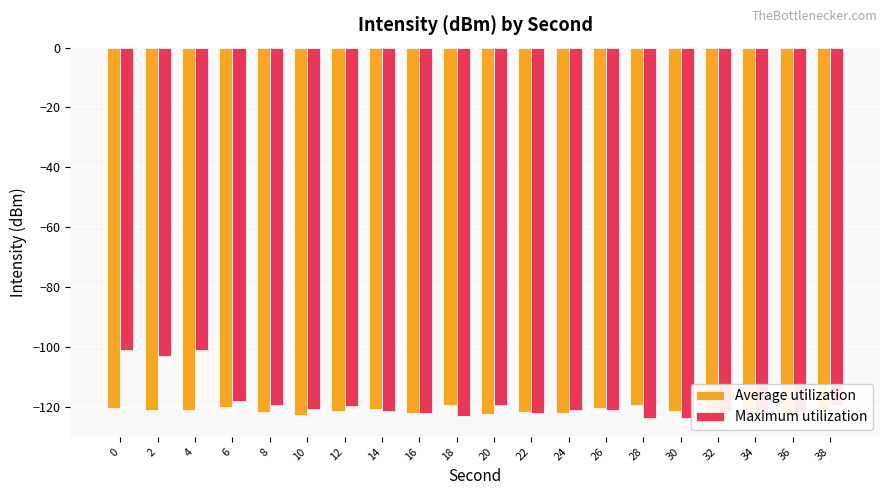

What is the average value of the Maximum utilization series?

-118.3